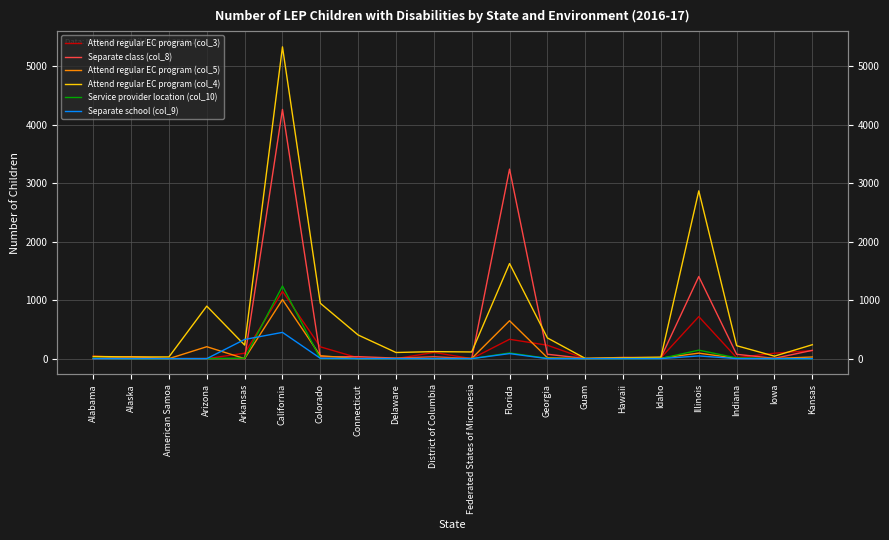

At how many categories does at least one series exceed 261?

8